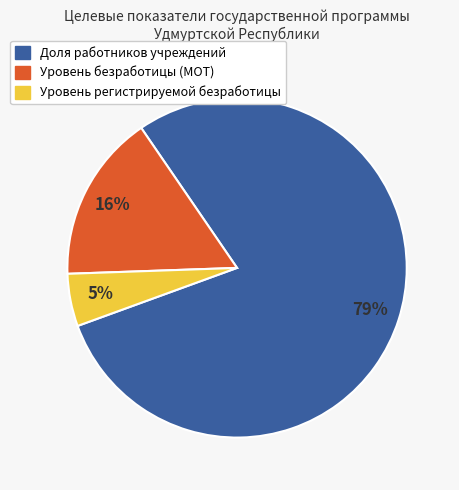

To the nearest percent, what is the difference between the largest and smallest slice percentages?

74%